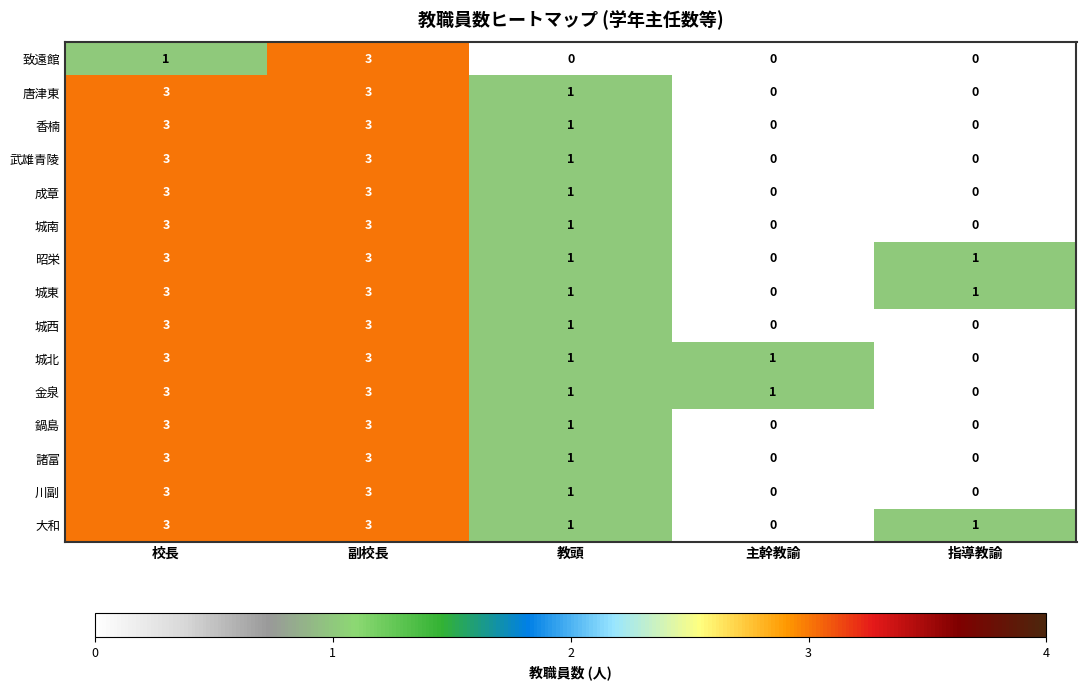

What is the sum of all 武雄青陵 values?

7